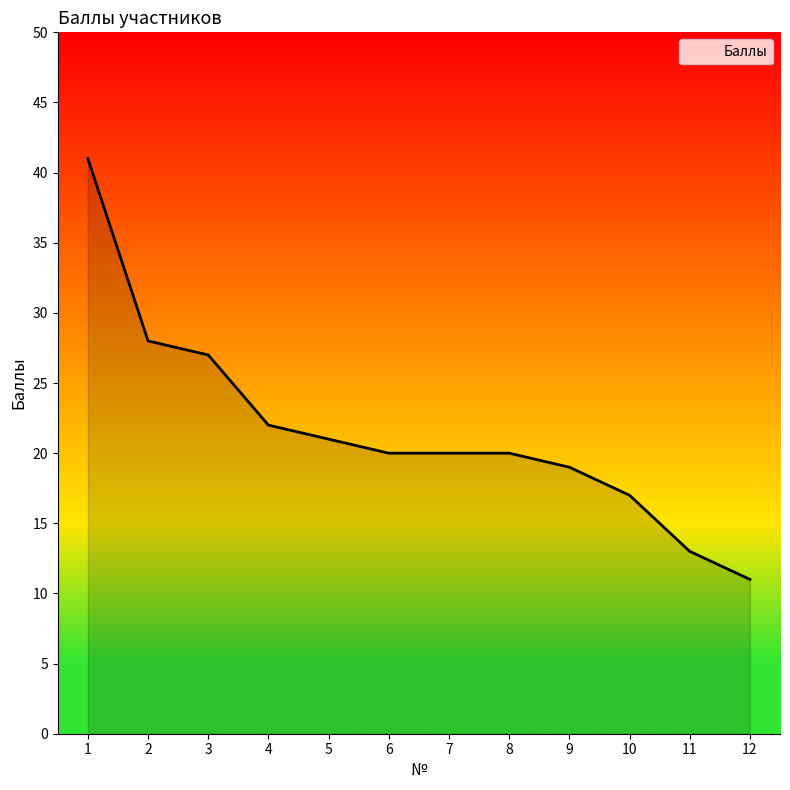

The value at 7 is 20. True or false?

True